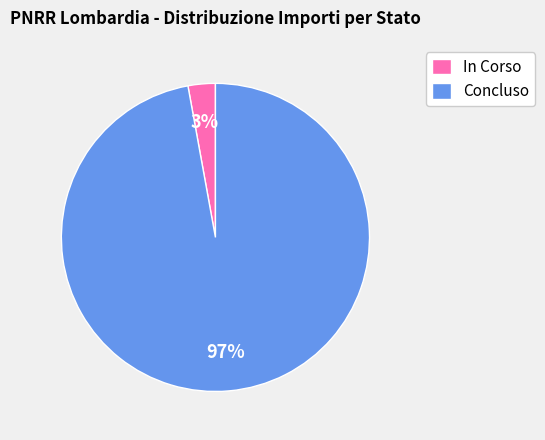

Count the number of slices in the pie.

2